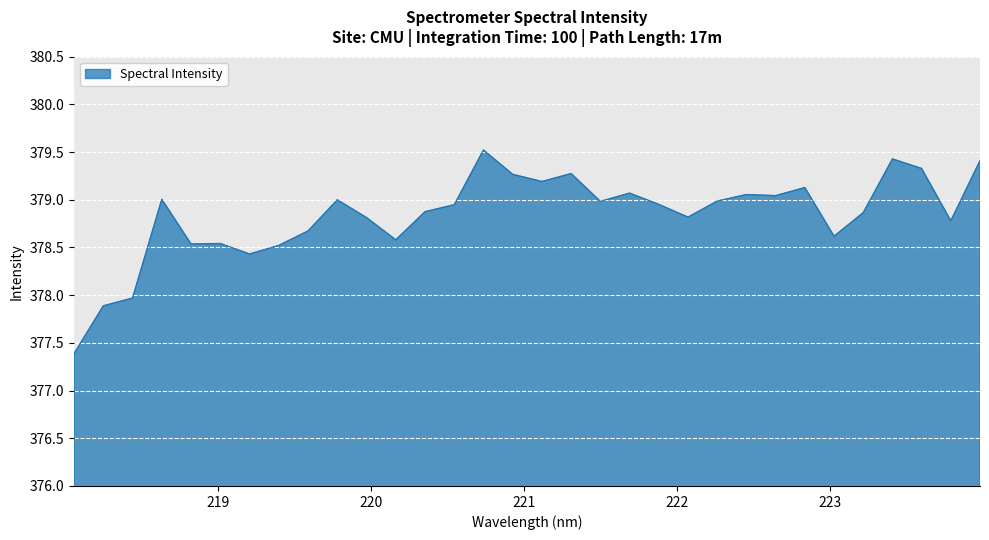

What is the maximum value shown in the chart?

379.5